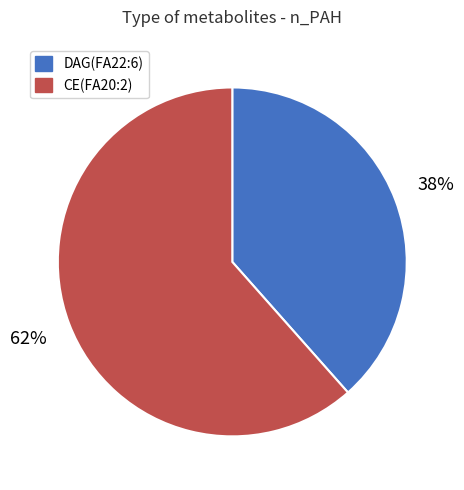

Is it true that CE(FA20:2) is 69% of the pie?

False